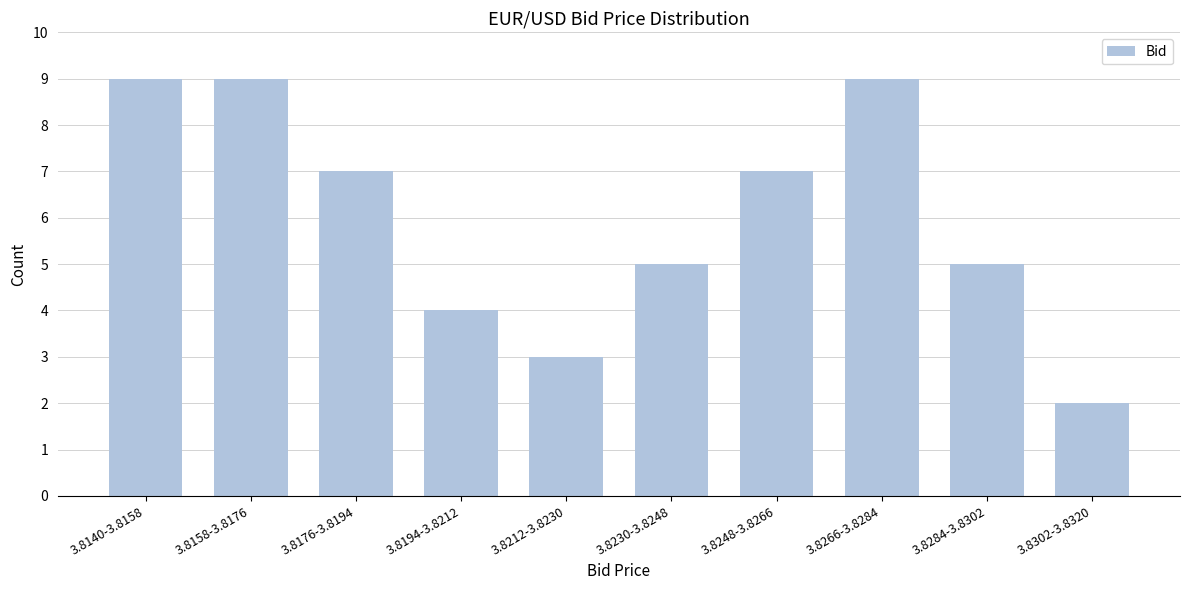

Reading right to left, list all the values displayed in this chart.

3.8302-3.8320=2	3.8284-3.8302=5	3.8266-3.8284=9	3.8248-3.8266=7	3.8230-3.8248=5	3.8212-3.8230=3	3.8194-3.8212=4	3.8176-3.8194=7	3.8158-3.8176=9	3.8140-3.8158=9